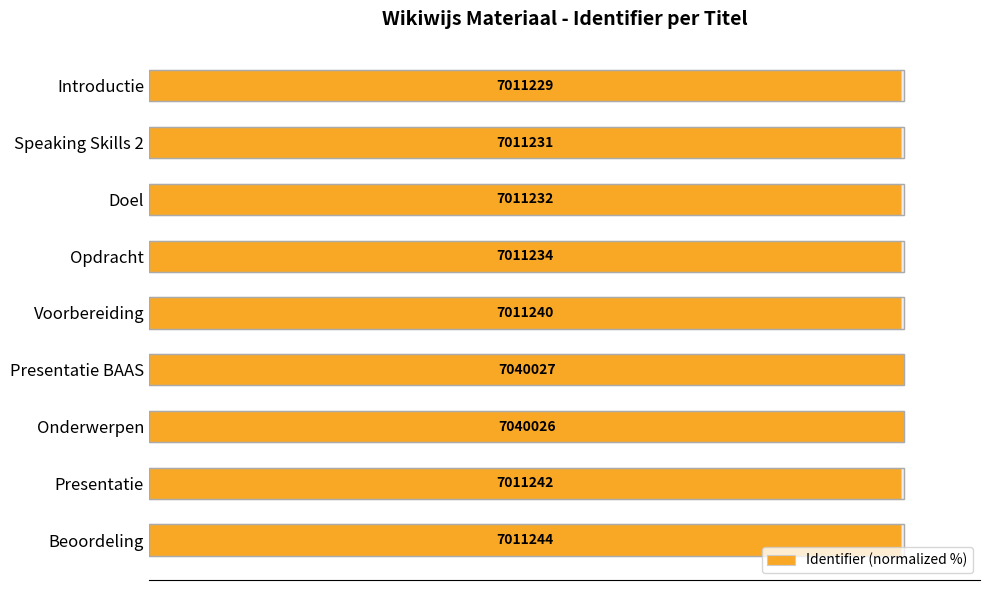

What is the value of the 1st bar from the left?

99.6